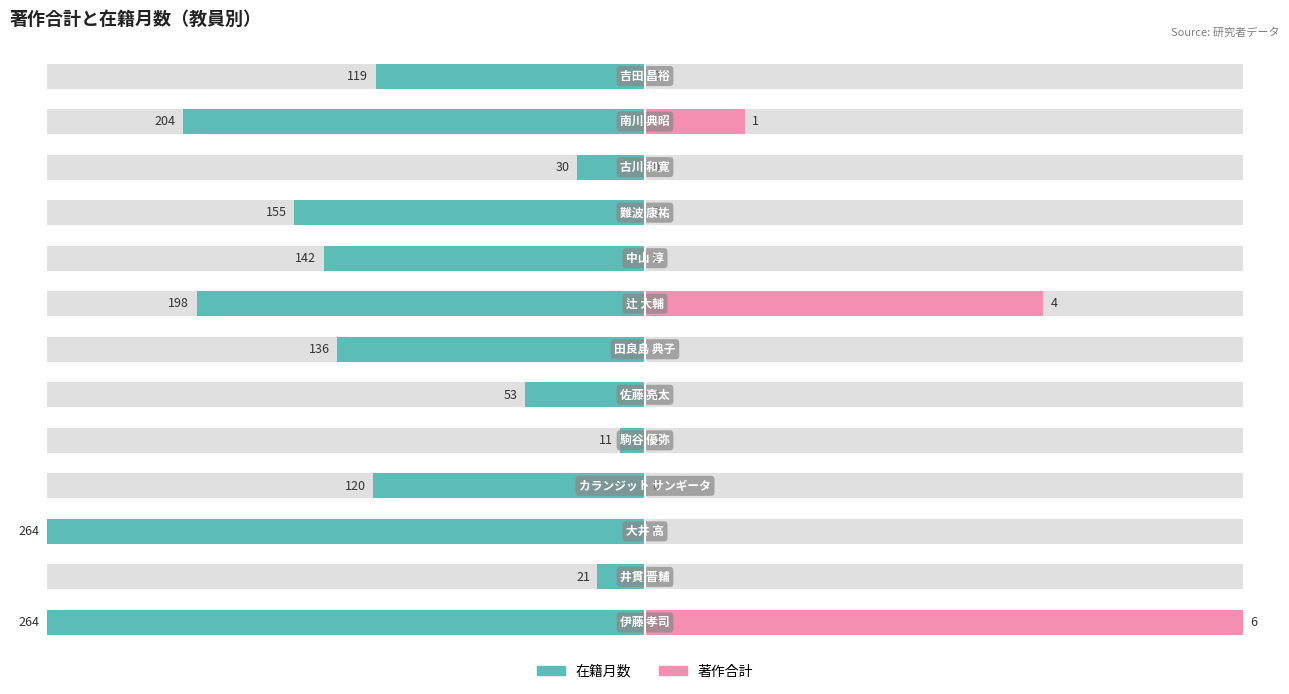

What is the difference between the highest and lowest values at 3?

36.4